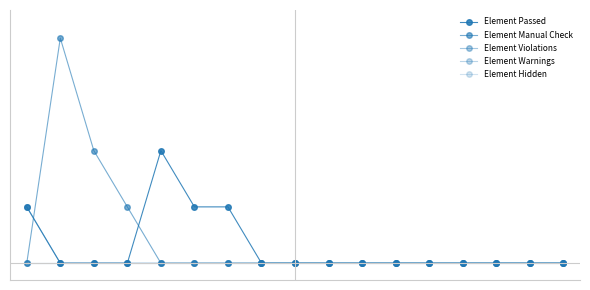

Is this an area chart (filled region under the line)?

No